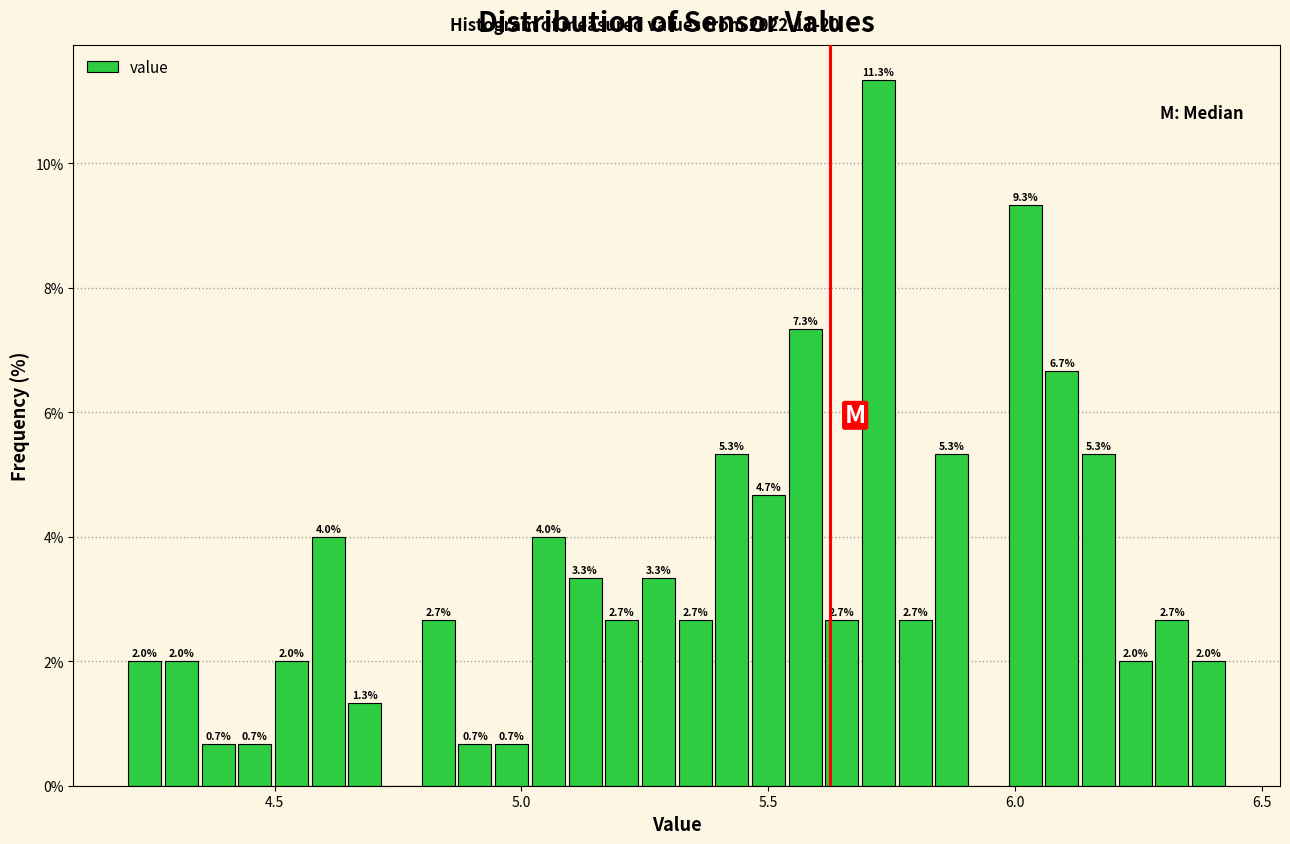

Around what value on the x-axis is the tallest bar? Give the approximate position of its centre, as read against the axis.

5.70